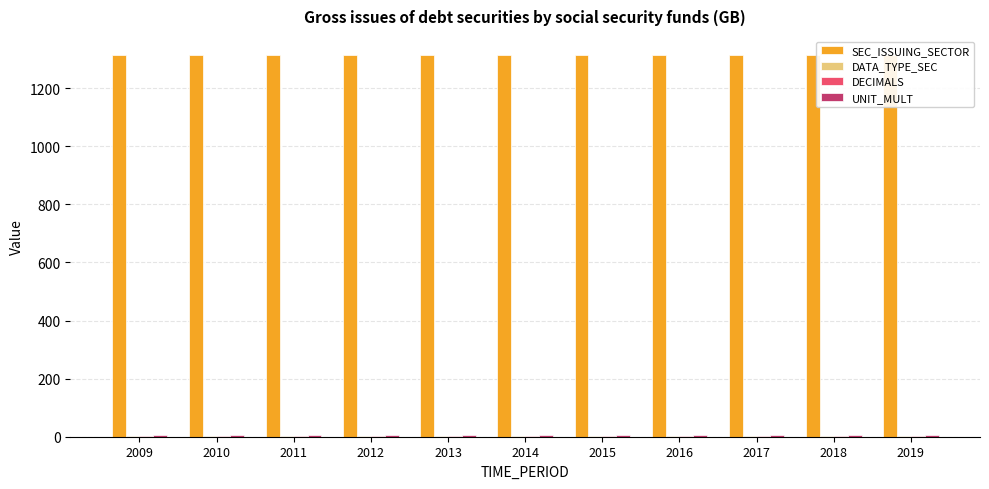

What are all the series names shown in the legend?

SEC_ISSUING_SECTOR, DATA_TYPE_SEC, DECIMALS, UNIT_MULT